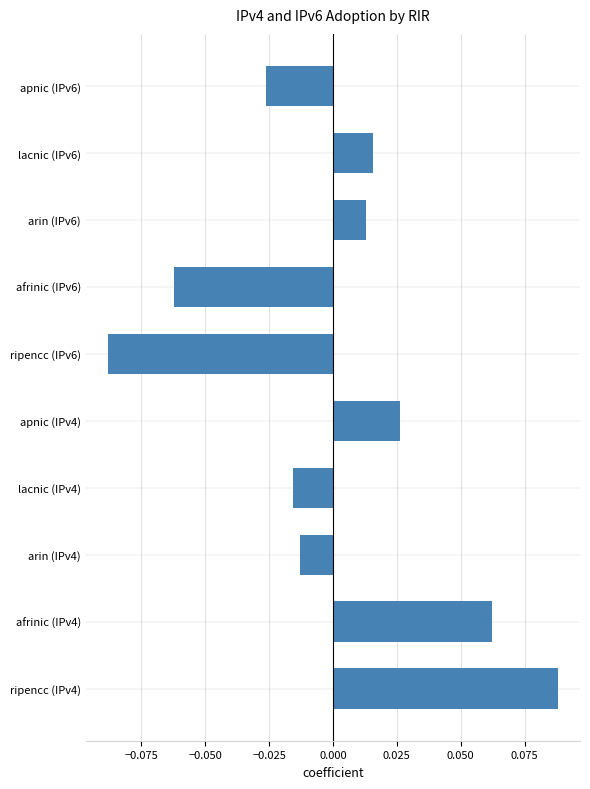

At which category does the chart reach its minimum across all series?

ripencc (IPv6)